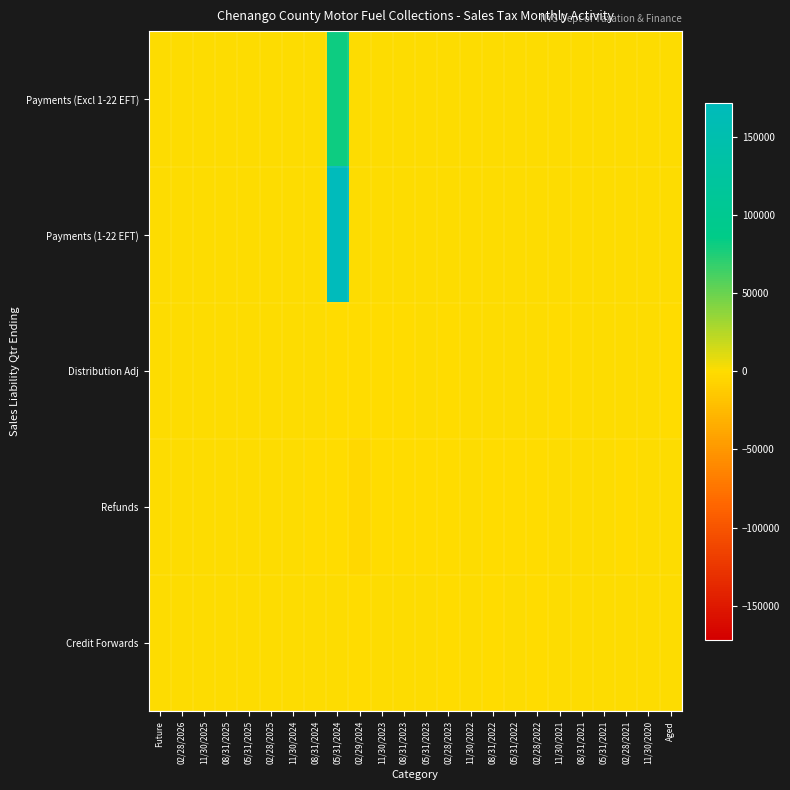

What is the difference between the highest and lowest values at 11/30/2022?

56.5